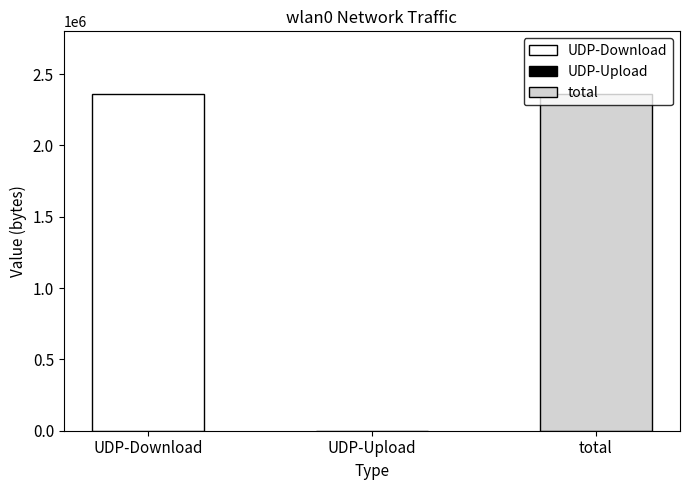

What is the maximum value shown in the chart?

2363428.5